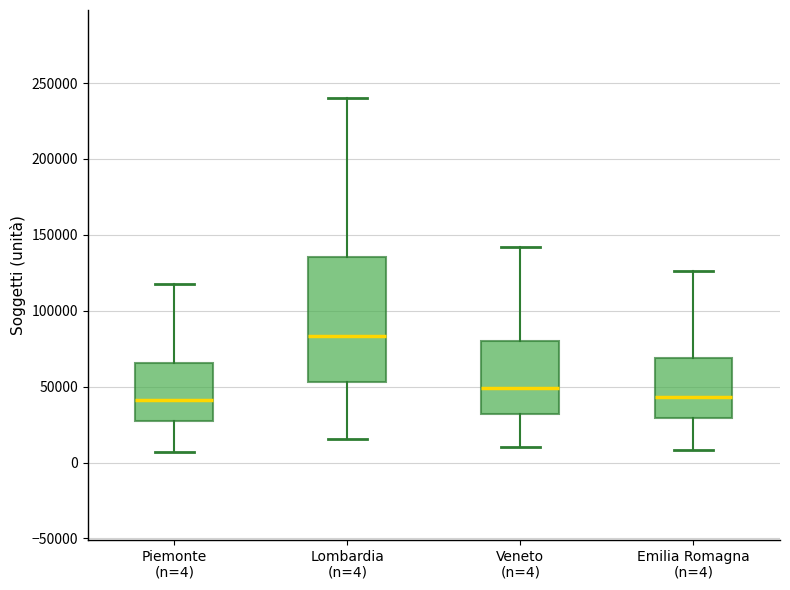

Where does the upper whisker of the box for Lombardia (n=4) end on the y-axis? The values are not printed on the chart, so give them approximately, as read against the axis.

240000